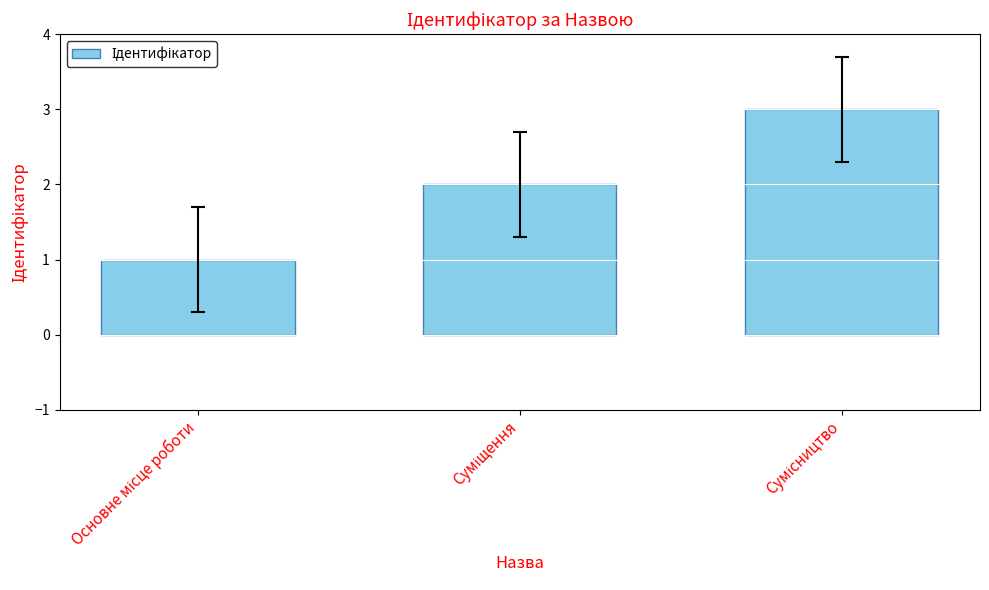

Reading left to right, what are all the values shown in this chart?

1	2	3